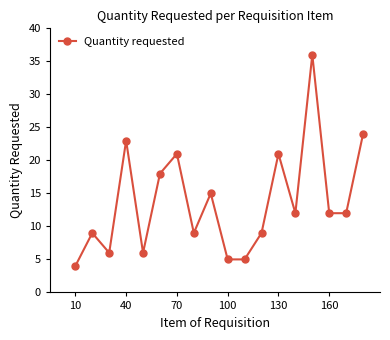

What is the value of the 13th point from the left?

21